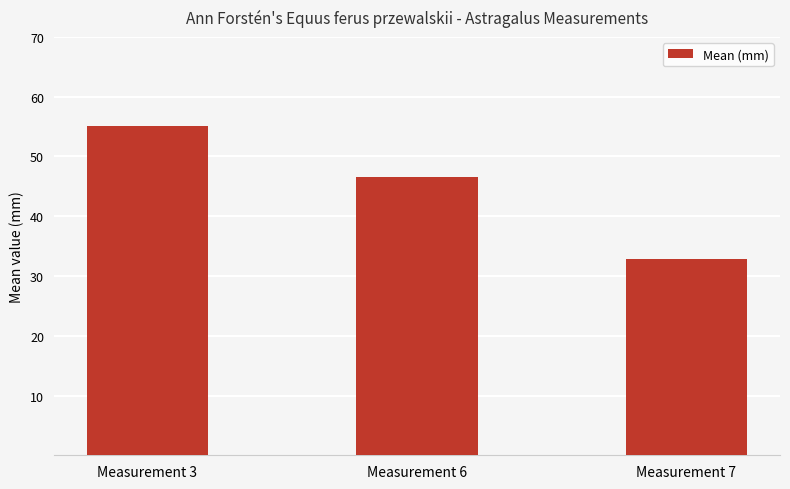

What is the greatest value displayed?

55.1